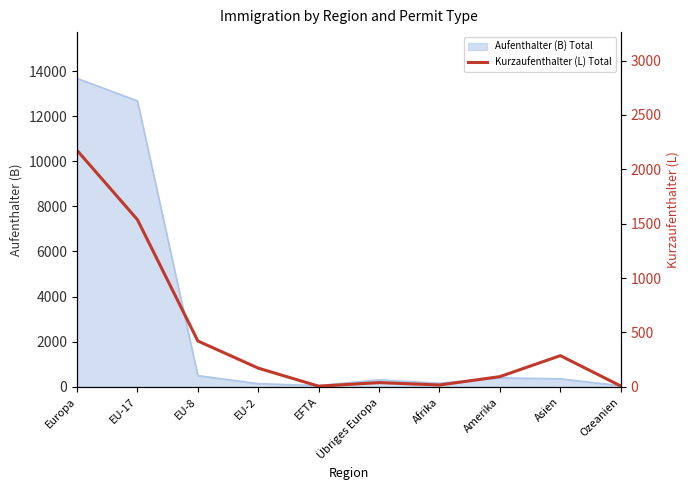

Between Asien and EFTA, which is larger?

Asien